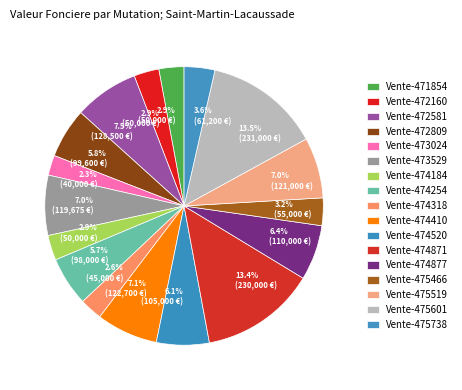

Is Vente-474410 the majority of the pie?

No